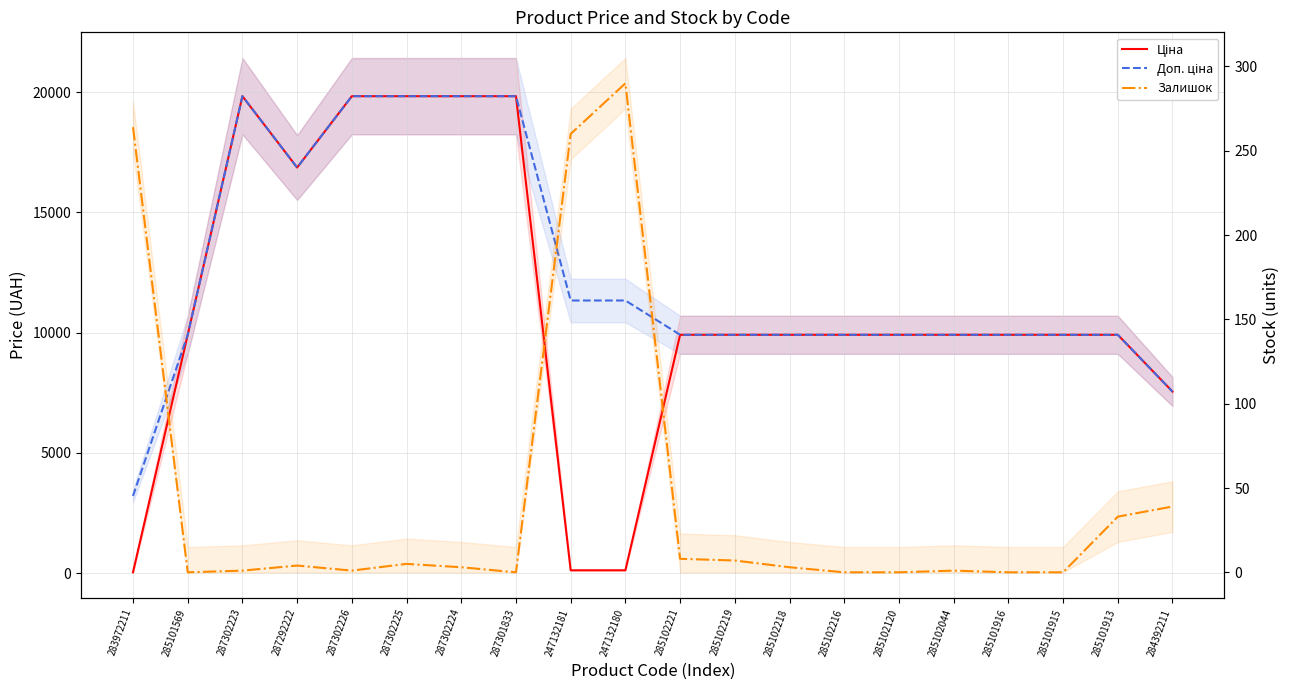

How many values in the Ціна series are below 9908?

4